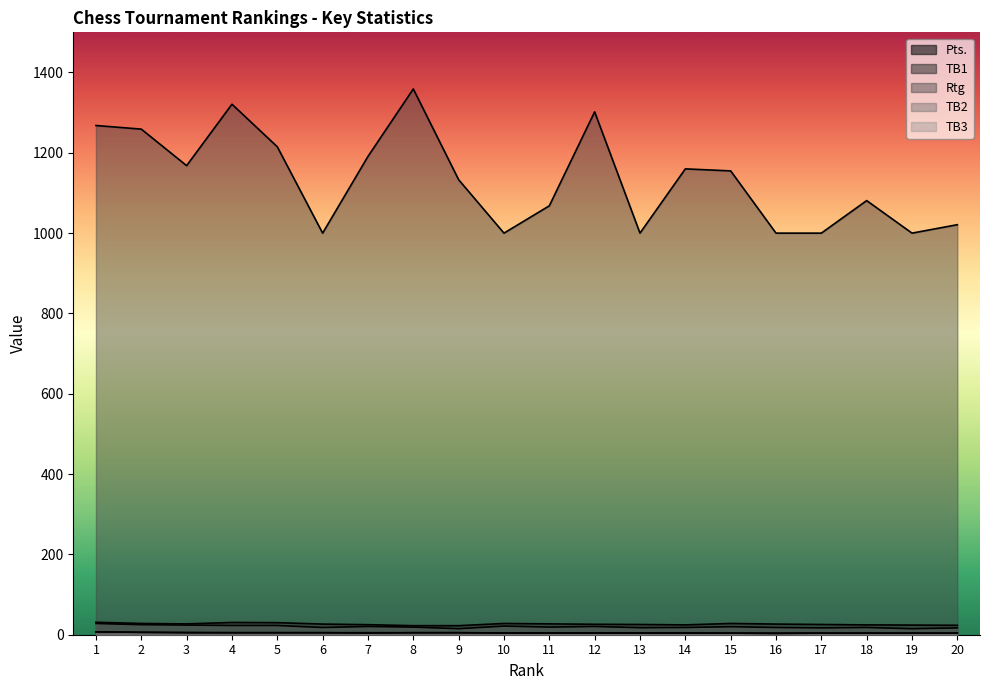

What are all the series names shown in the legend?

Pts., TB1, Rtg, TB2, TB3